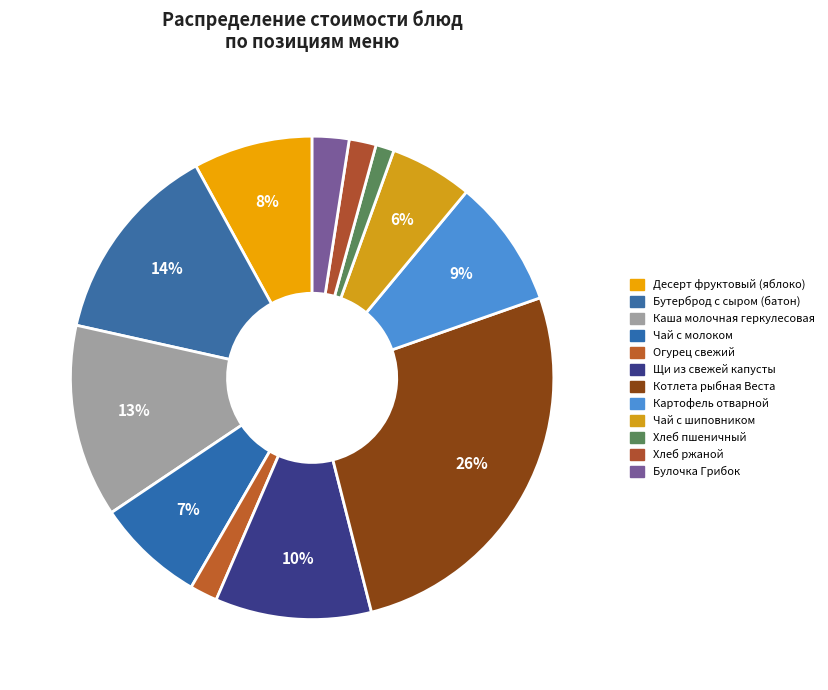

The Каша молочная геркулесовая slice represents 13% of the pie. True or false?

True